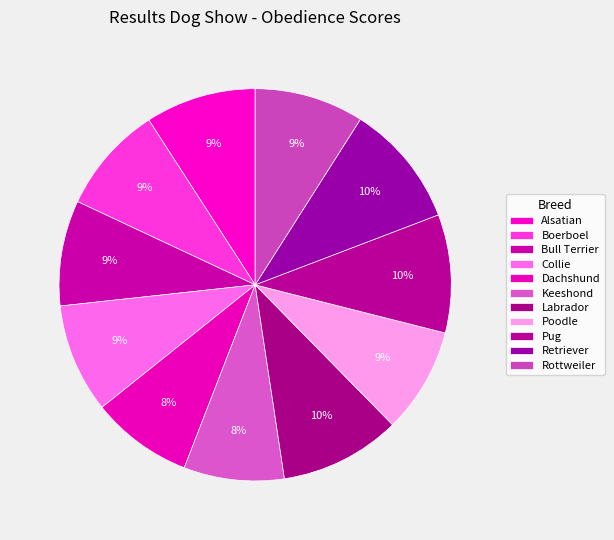

To the nearest percent, what percentage of the pie is Dachshund?

8%